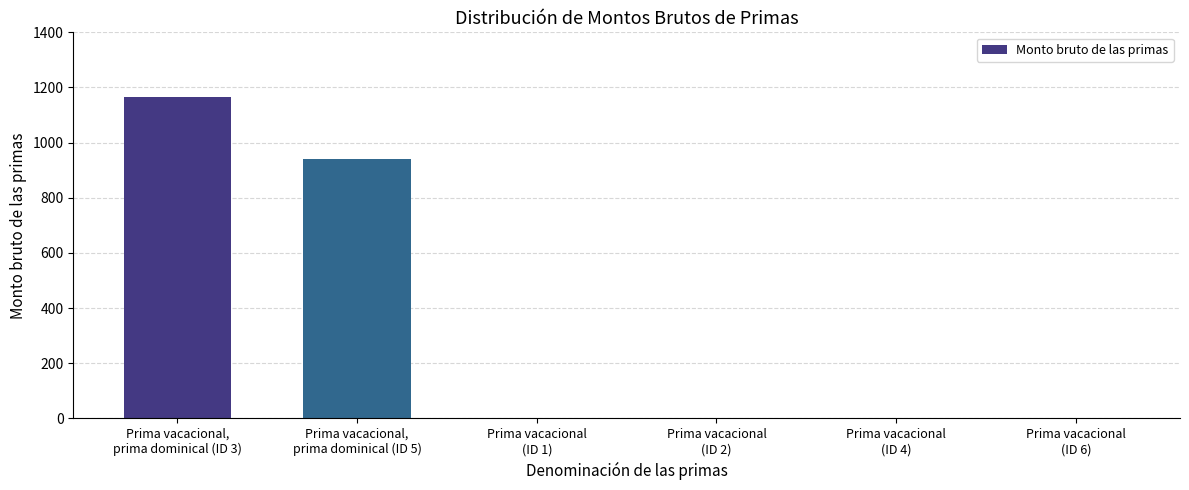

True or false: the data shows 941.5 at Prima vacacional,
prima dominical (ID 5).

True